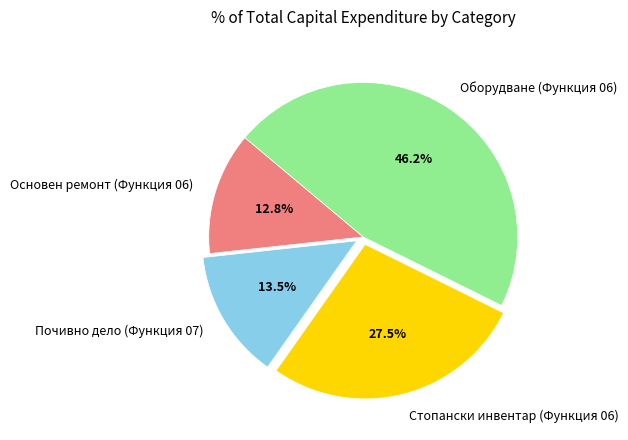

How many slices are in this pie chart?

4